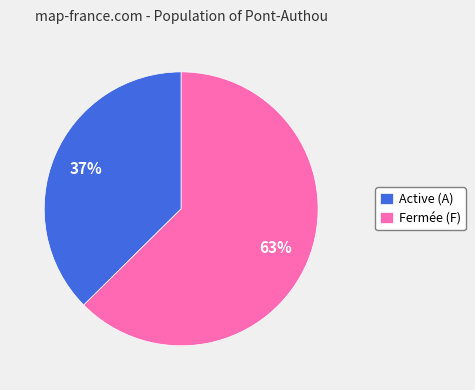

What percentage is the Fermée (F) slice, to the nearest percent?

63%